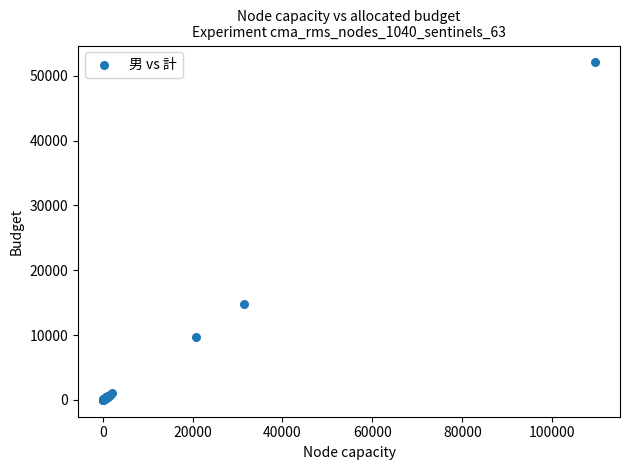

What Y value in the scatter plot is closest to 26034?

14797